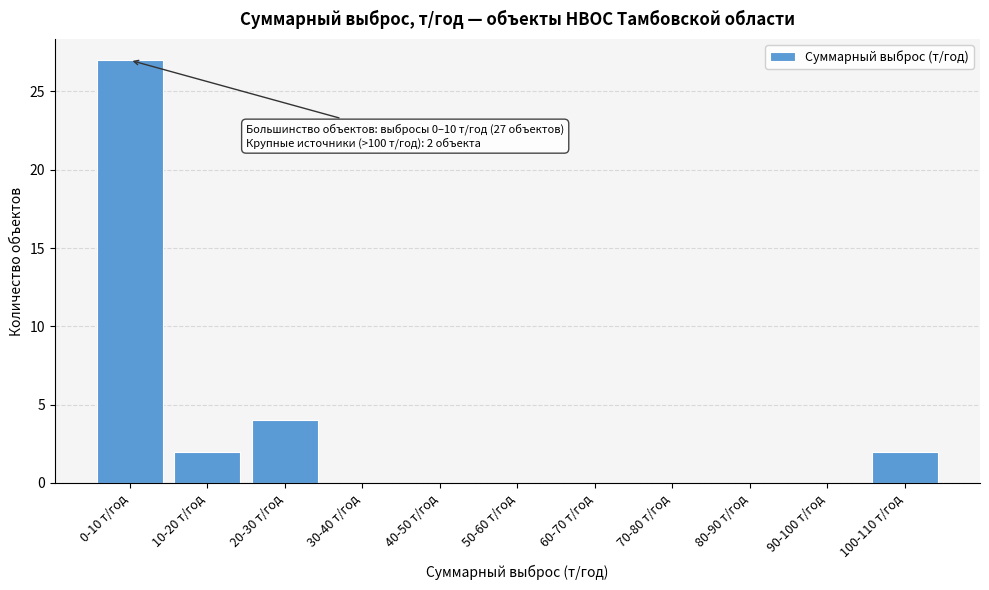

Reading right to left, extract all data points from this chart.

100-110 т/год=2	90-100 т/год=0	80-90 т/год=0	70-80 т/год=0	60-70 т/год=0	50-60 т/год=0	40-50 т/год=0	30-40 т/год=0	20-30 т/год=4	10-20 т/год=2	0-10 т/год=27